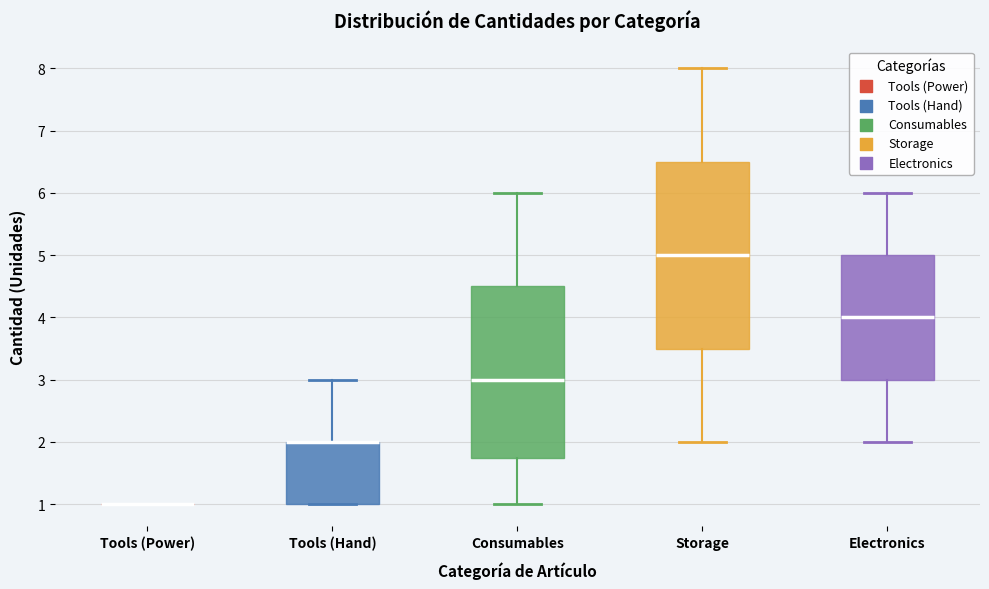

Where is the lower edge of the box for Consumables on the y-axis? The values are not printed on the chart, so give them approximately, as read against the axis.

1.8